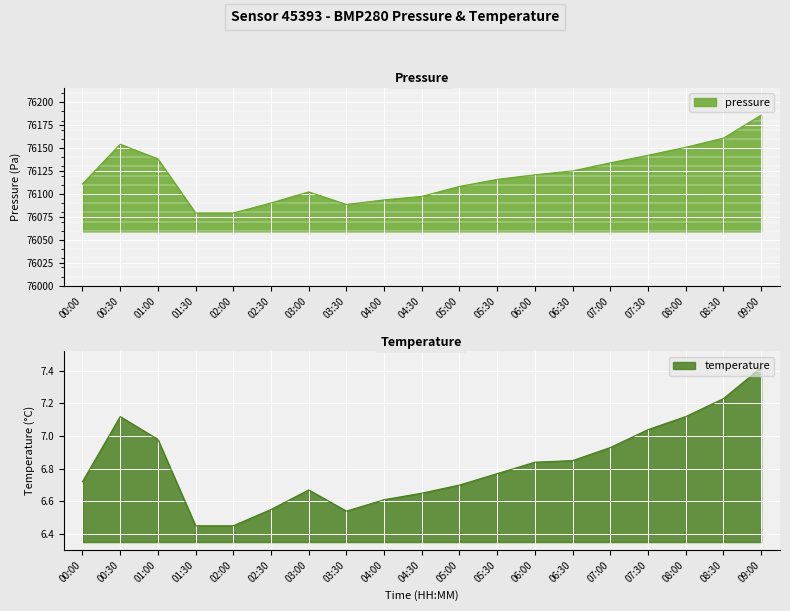

What is the spread (max minus min) of values at 03:30?

76082.1